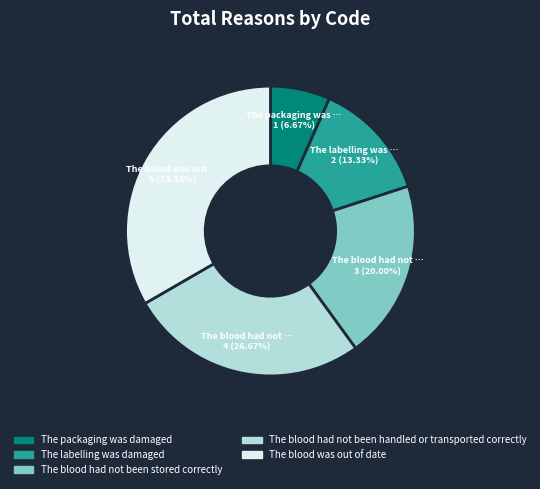

Rank the categories by value from lowest to highest.

The packaging was damaged, The labelling was damaged, The blood had not been stored correctly, The blood had not been handled or transported correctly, The blood was out of date